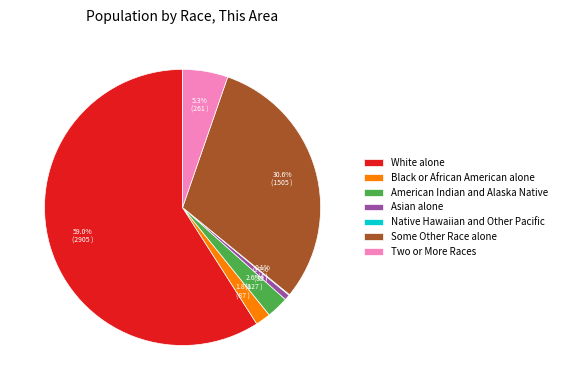

To the nearest percent, what is the difference between the largest and smallest slice percentages?

59%